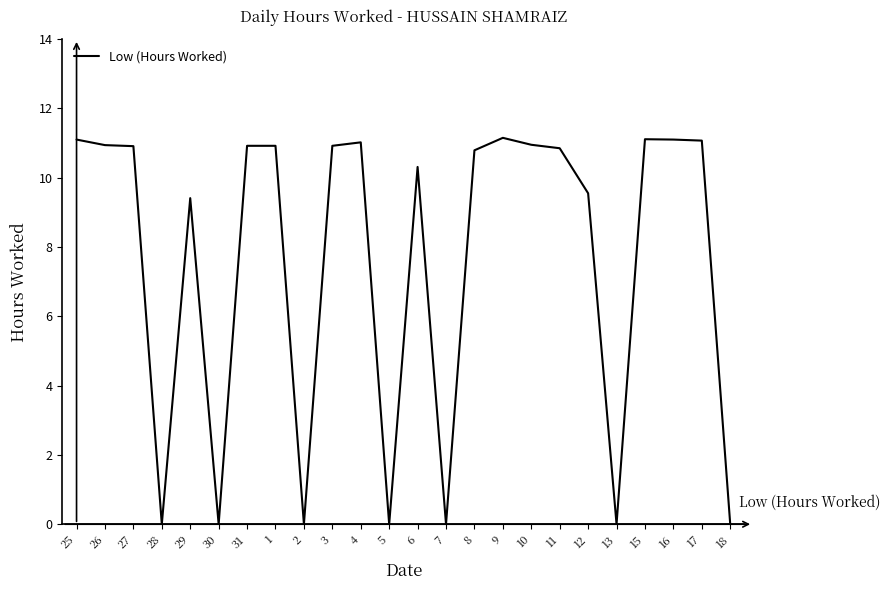

What position from the right is 1?

17